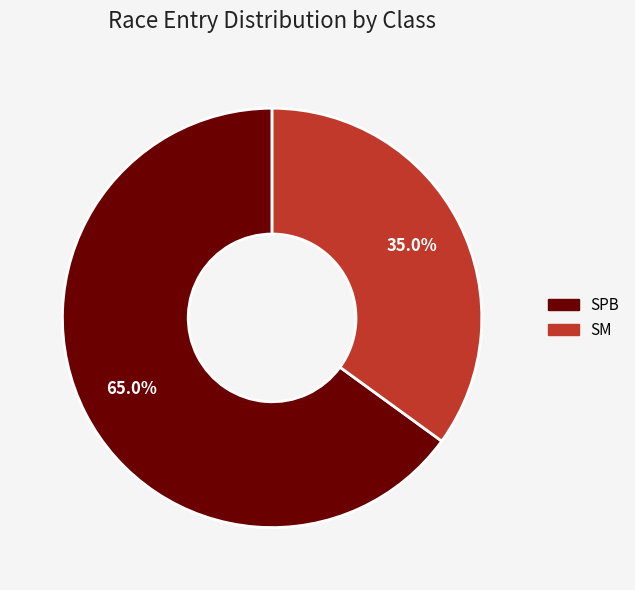

Do SM and SPB together represent more than half of the pie?

Yes